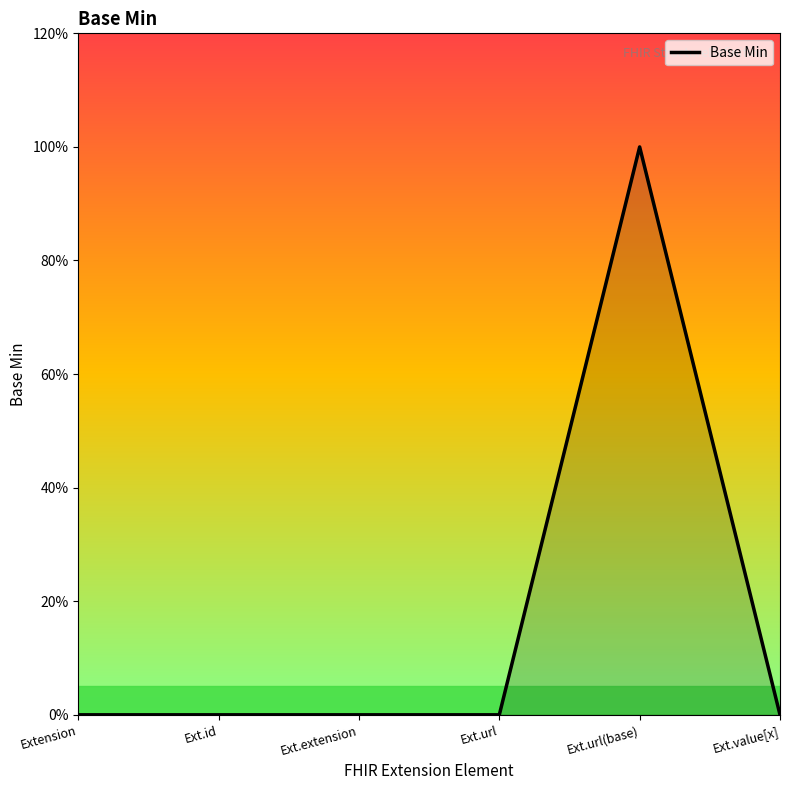

Is it true that the value at Extension is 0?

True